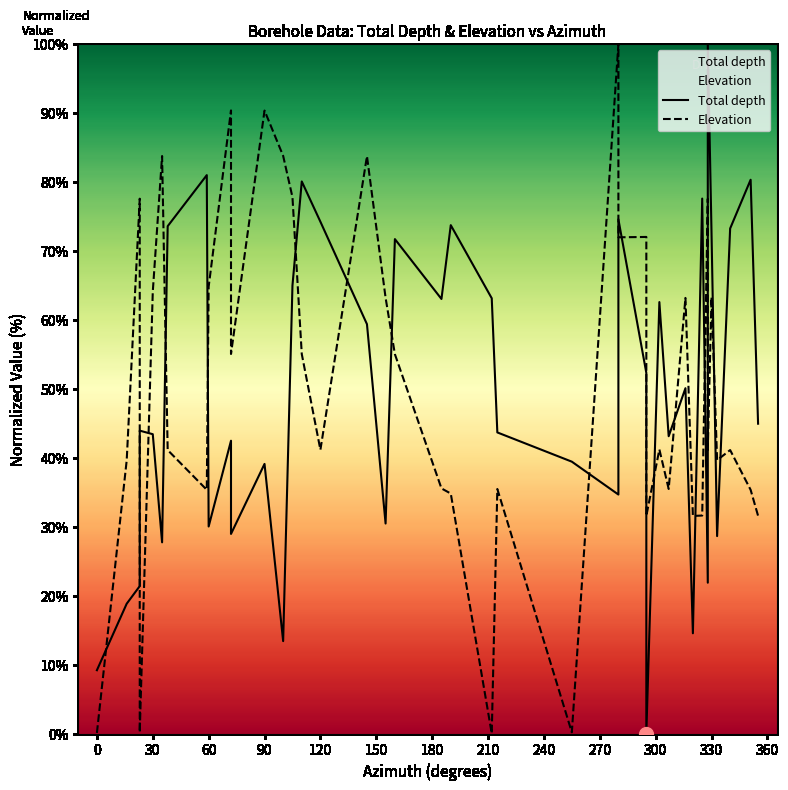

Which series has the widest spread of values?

Total depth